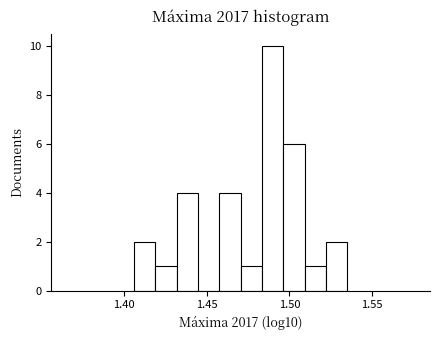

Around what value on the x-axis is the tallest bar? Give the approximate position of its centre, as read against the axis.

1.490